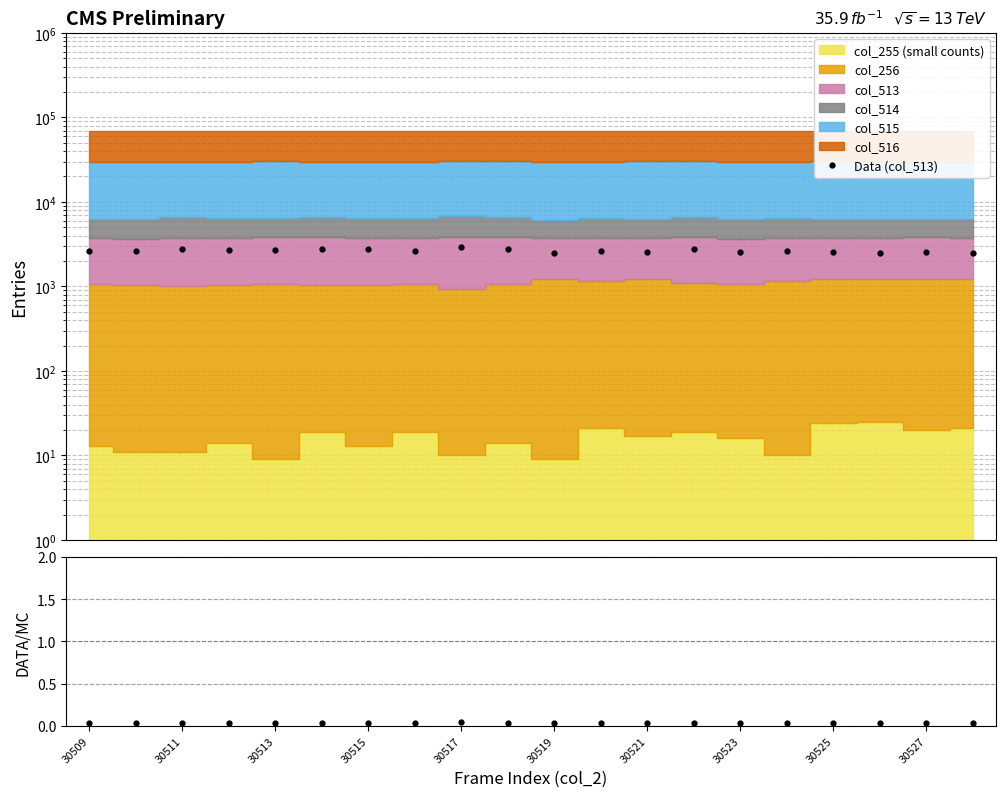

Which series has the widest spread of values?

Data (col_513)